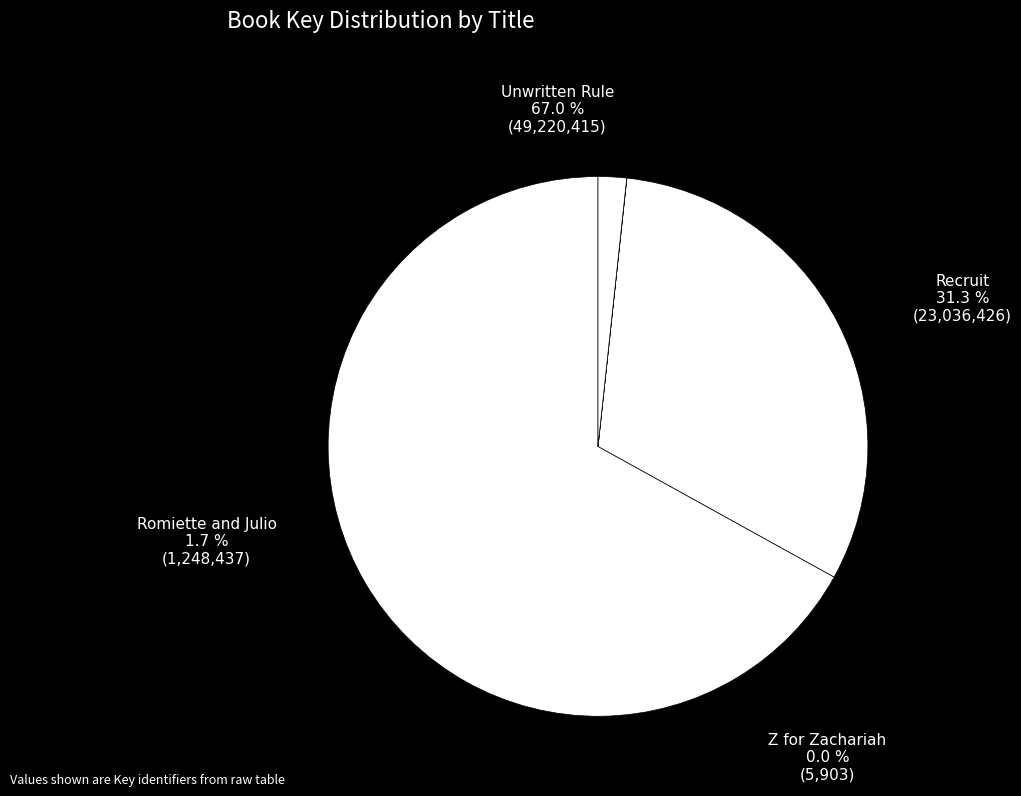

True or false: Recruit accounts for 45% of the total.

False